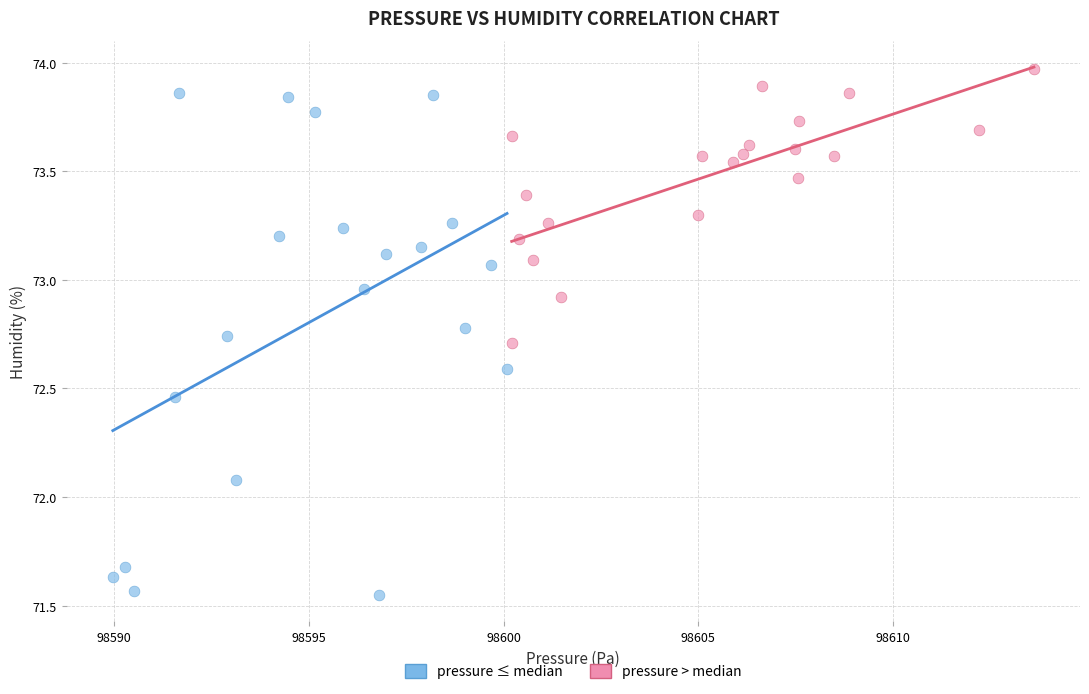

Which series contains the highest Y value?

pressure > median